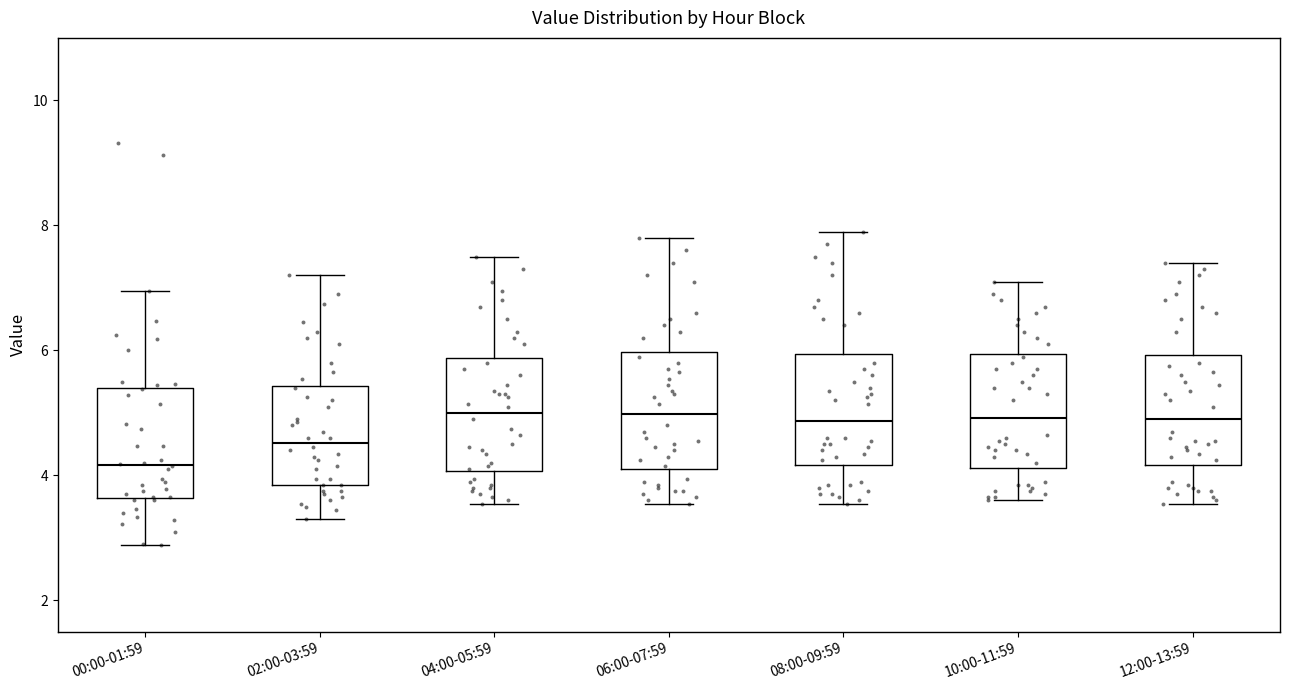

Where does the upper whisker of the box for 00:00-01:59 end on the y-axis? The values are not printed on the chart, so give them approximately, as read against the axis.

7.0